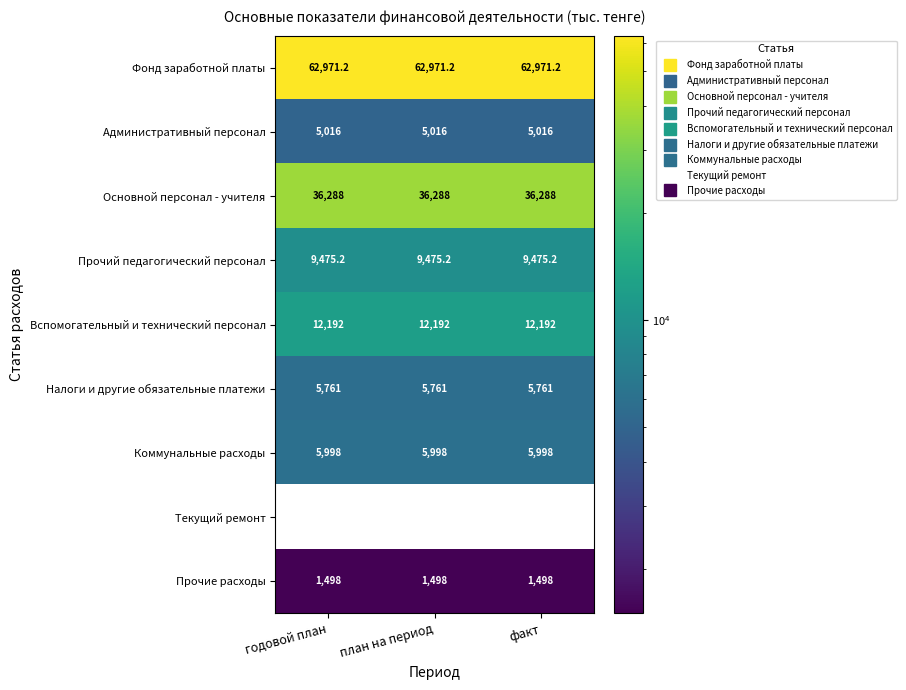

List the series in order of their peak value, lowest first.

Текущий ремонт, Прочие расходы, Административный персонал, Налоги и другие обязательные платежи, Коммунальные расходы, Прочий педагогический персонал, Вспомогательный и технический персонал, Основной персонал - учителя, Фонд заработной платы